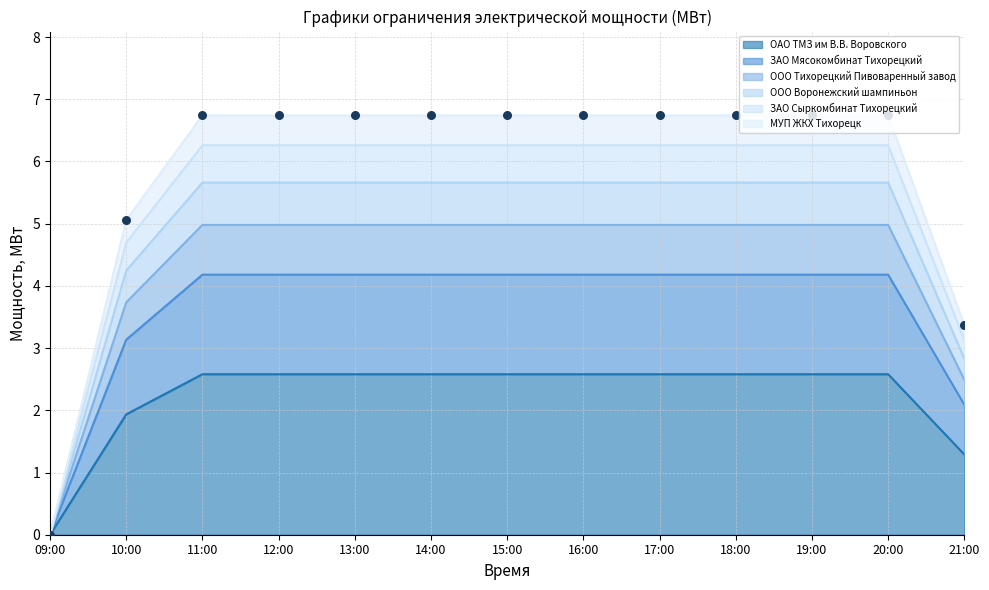

At which category is the sum across all series the highest?

11:00